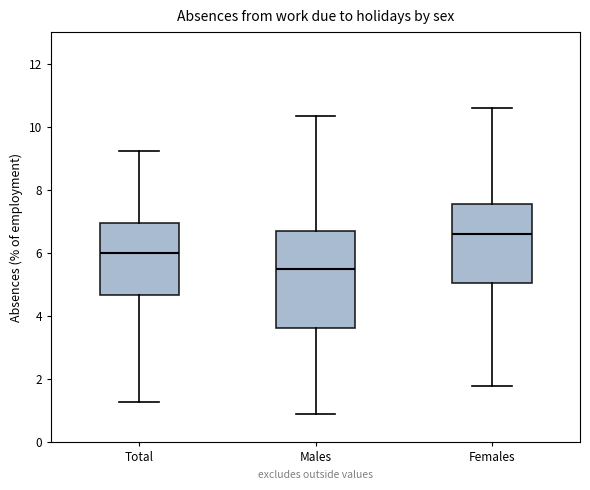

Where is the upper edge of the box for Females on the y-axis? The values are not printed on the chart, so give them approximately, as read against the axis.

7.6